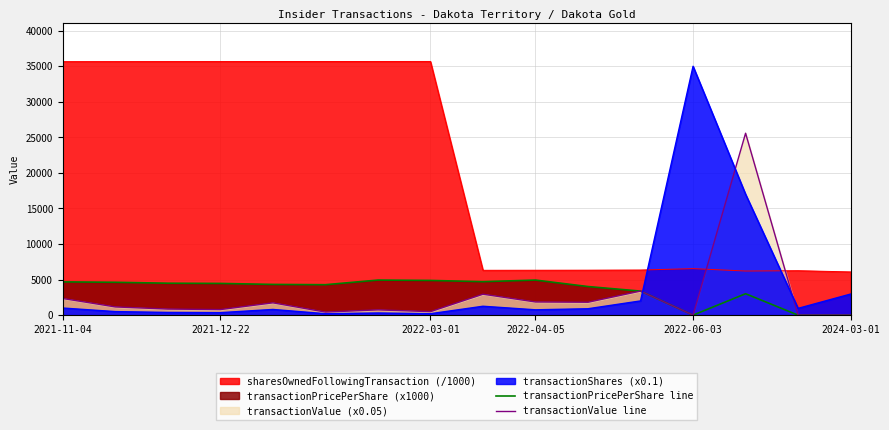

Which series has the largest total across all categories?

sharesOwnedFollowingTransaction (/1000)